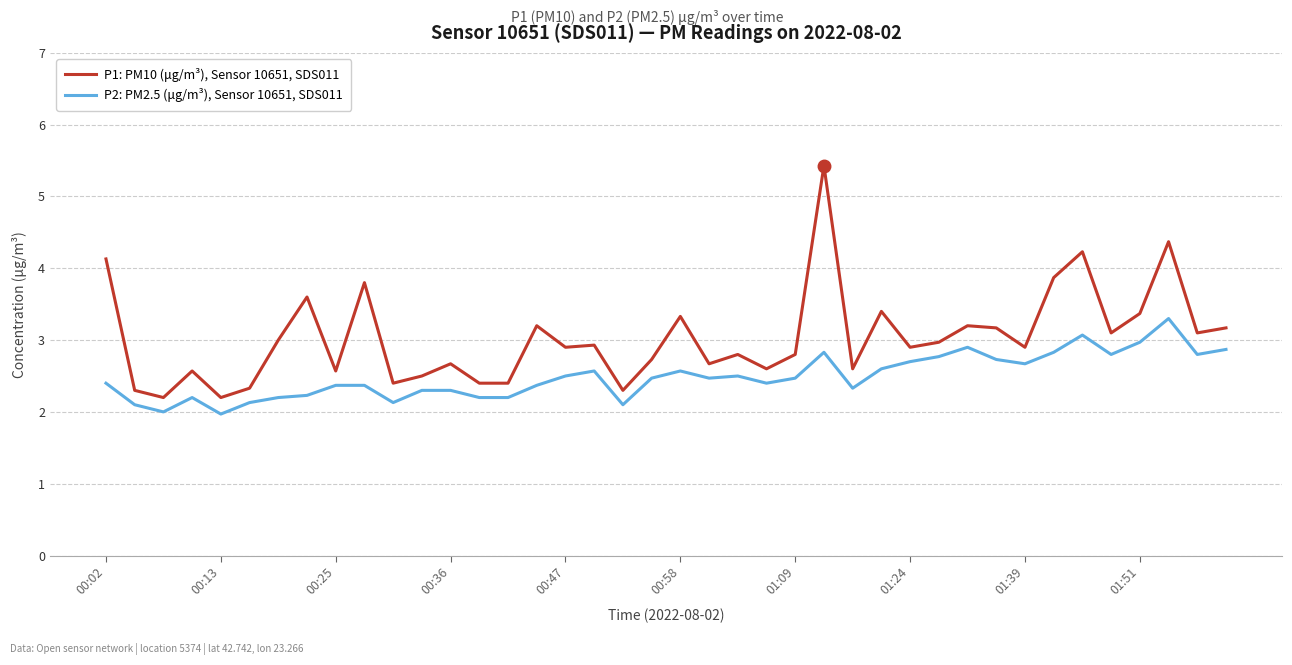

Which series has the widest spread of values?

P1: PM10 (μg/m³), Sensor 10651, SDS011